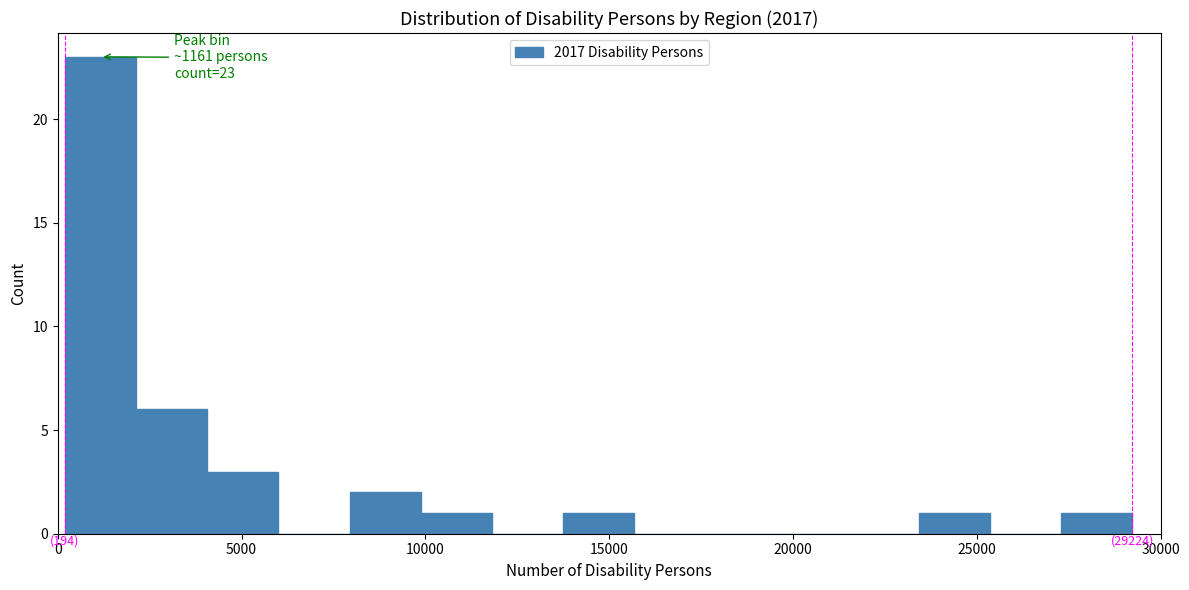

Around what value on the x-axis is the tallest bar? Give the approximate position of its centre, as read against the axis.

1000